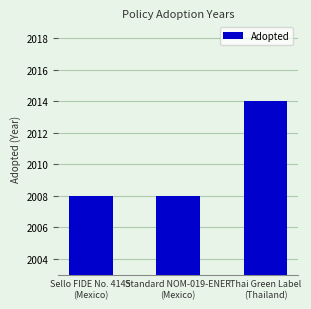

What is the maximum value shown in the chart?

2014